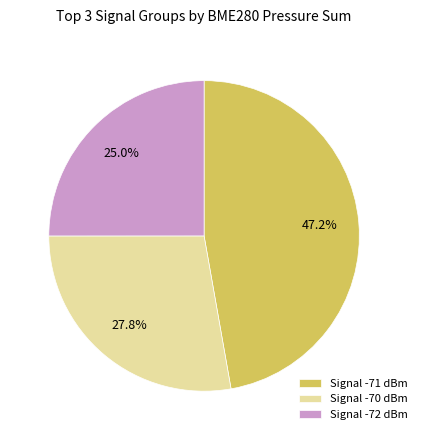

What is the ratio of the value at Signal -70 dBm to the value at Signal -72 dBm?

1.1